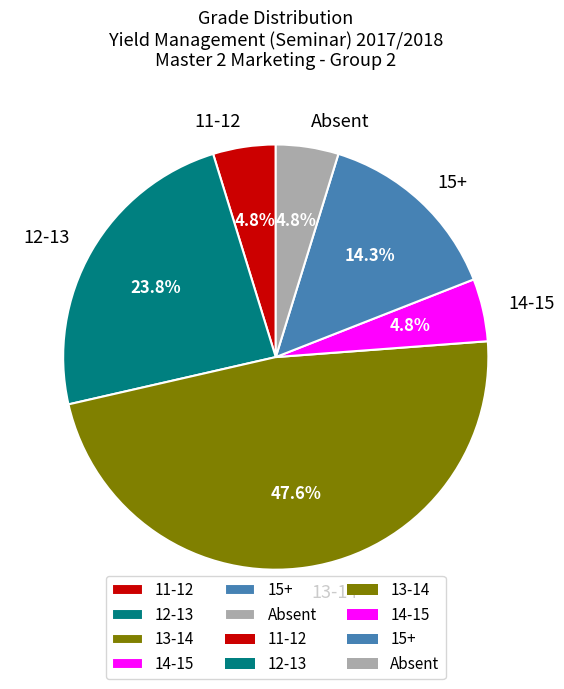

Is there any slice that represents more than half of the pie?

No